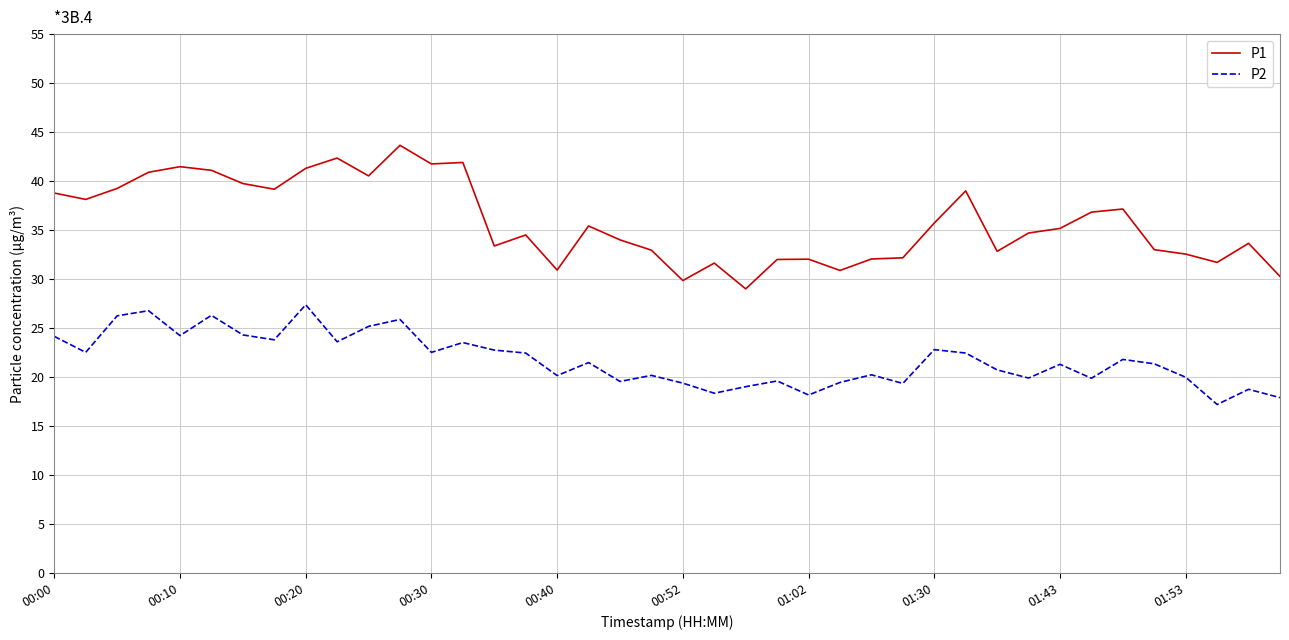

Which series has the widest spread of values?

P1